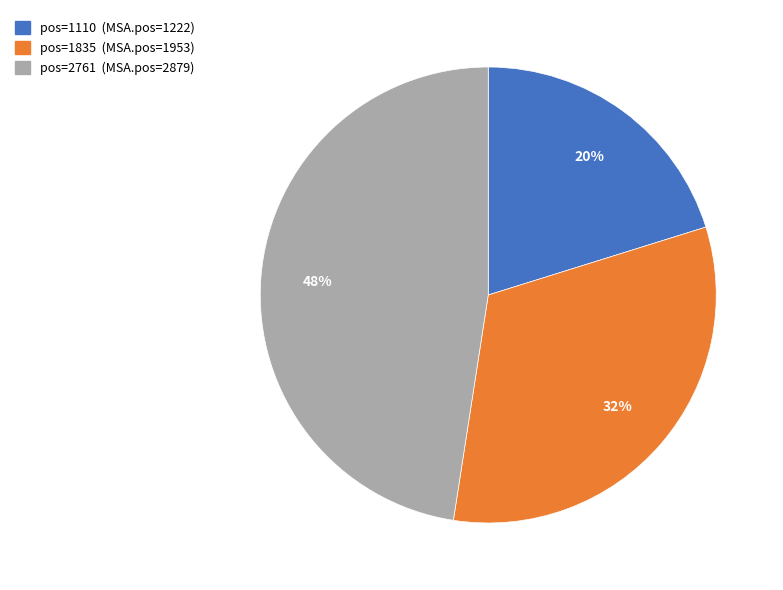

To the nearest percent, what is the average slice percentage?

33%